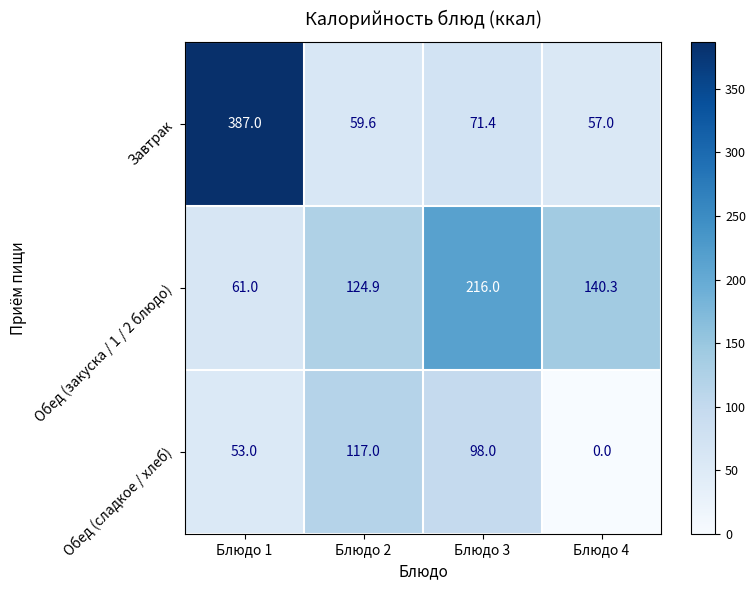

What is the difference between the Завтрак values at Блюдо 2 and Блюдо 1?

327.4